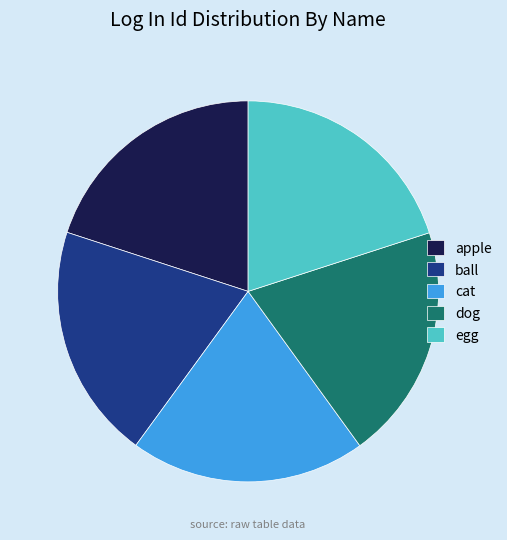

Is it true that cat is 20% of the pie?

True